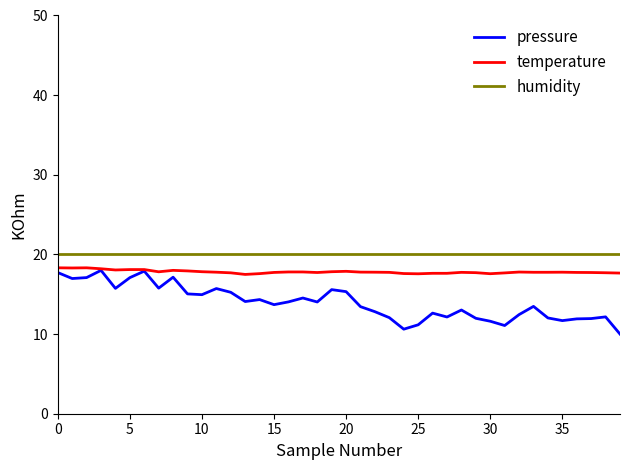

True or false: temperature and humidity cross at least once.

False